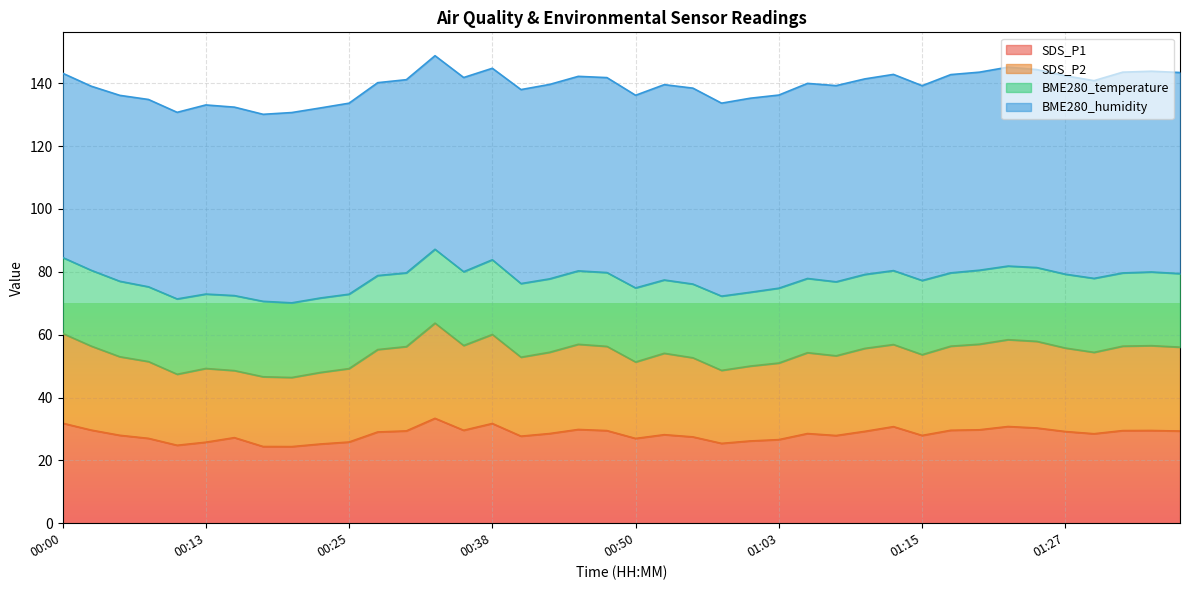

Is the value of SDS_P1 at 00:50 greater than the value of SDS_P2 at 01:30?

No